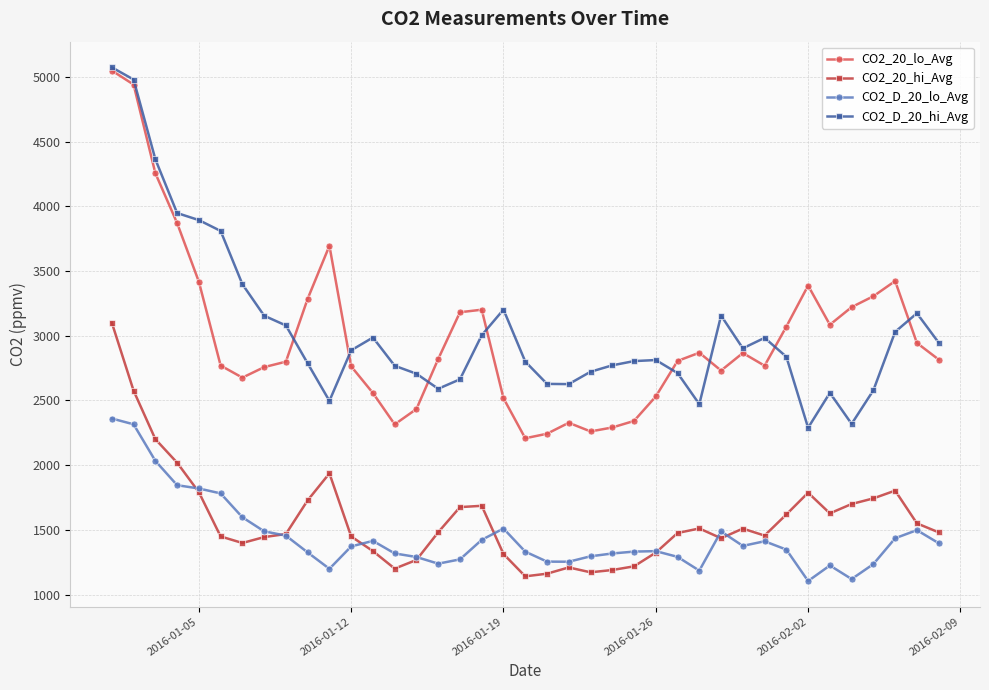

What is the maximum value shown in the chart?

5073.0